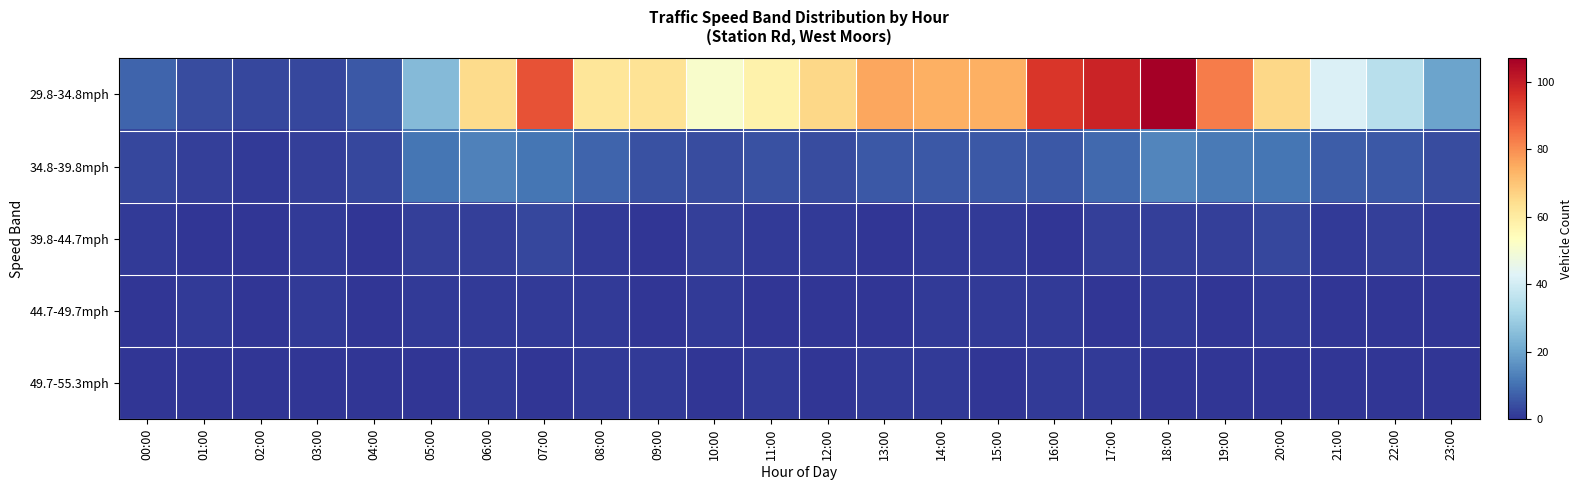

Which series changed the most between 09:00 and 23:00?

29.8-34.8mph